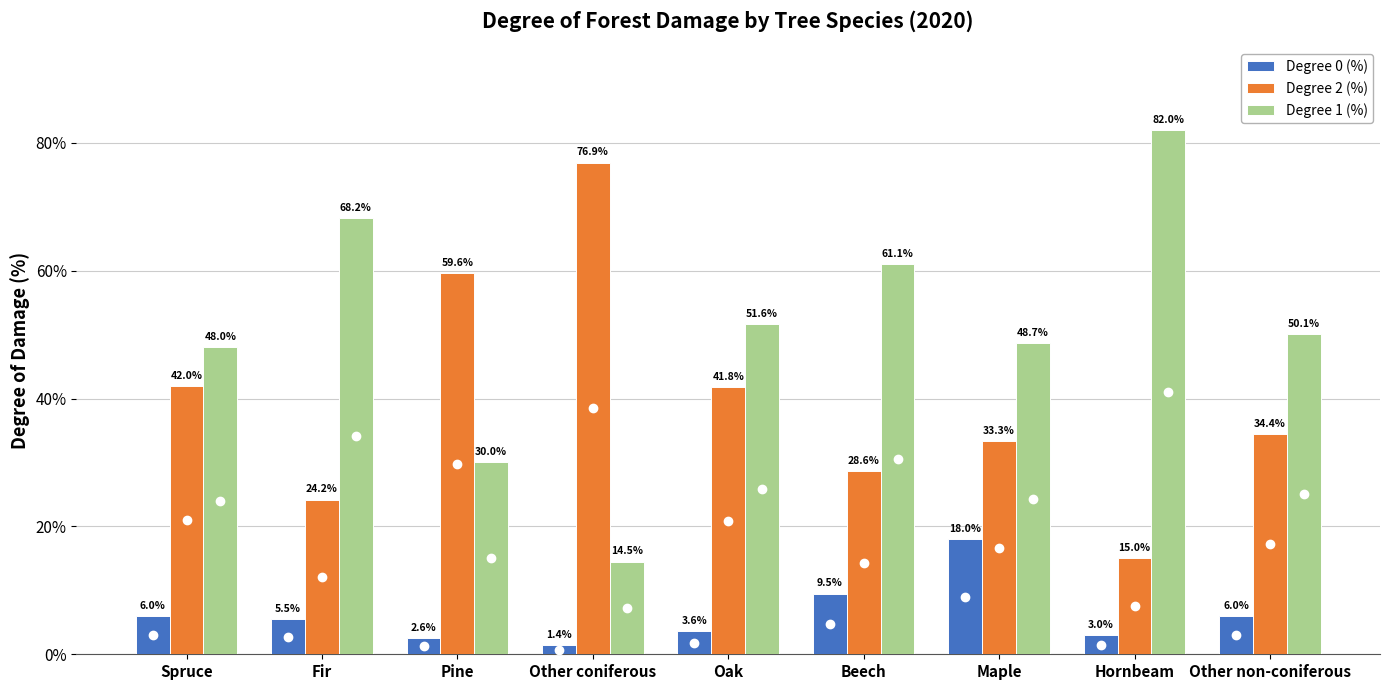

What is the average value of the Degree 2 (%) series?

39.5